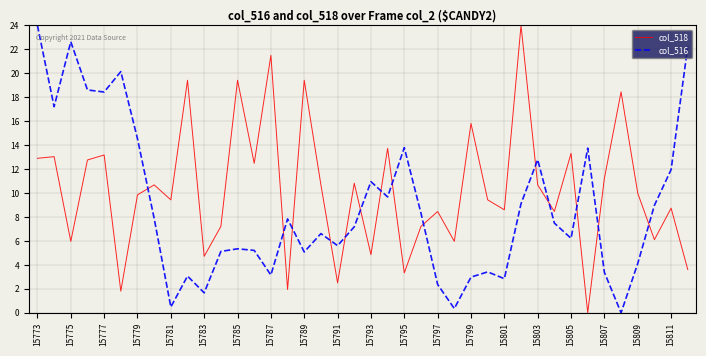

Rank the series by their average value, from highest to lowest.

col_518, col_516